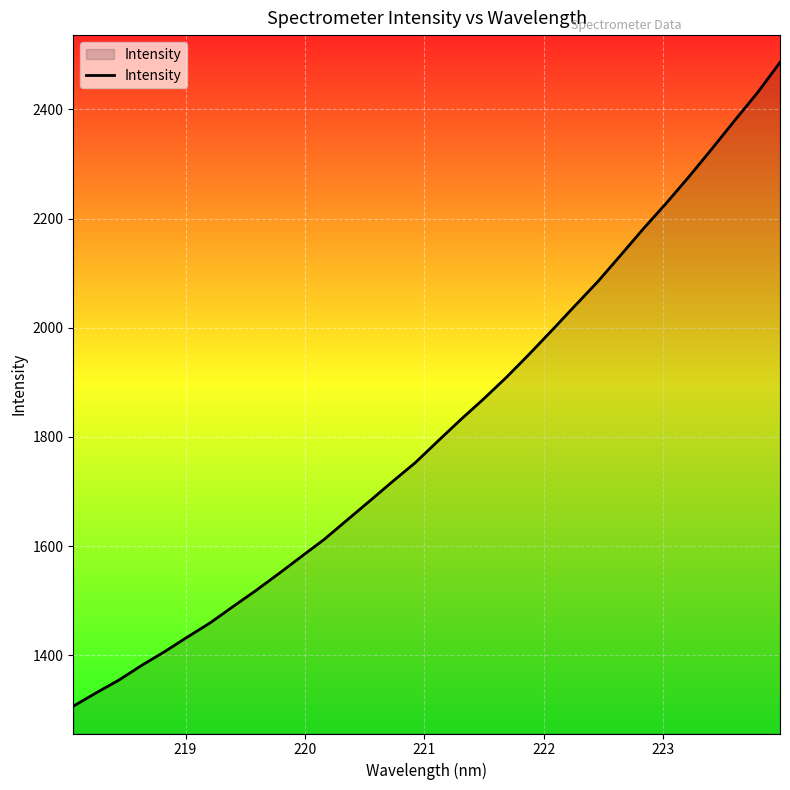

What is the minimum value shown in the chart?

1306.7